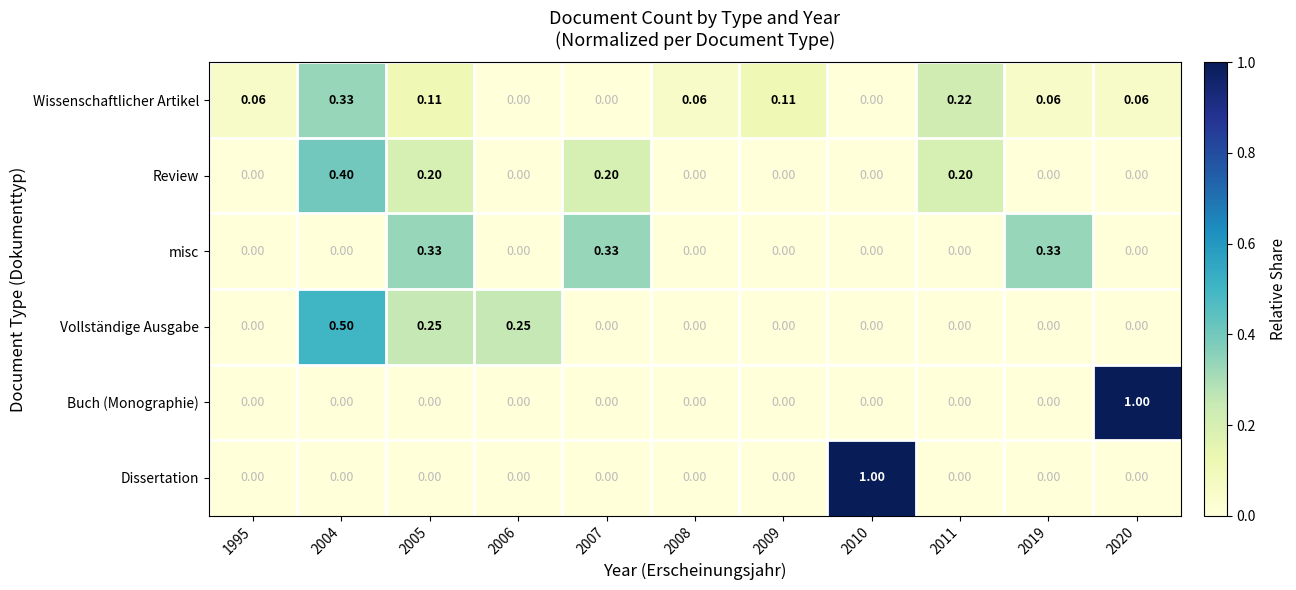

Which series changed the most between 2004 and 2020?

Buch (Monographie)